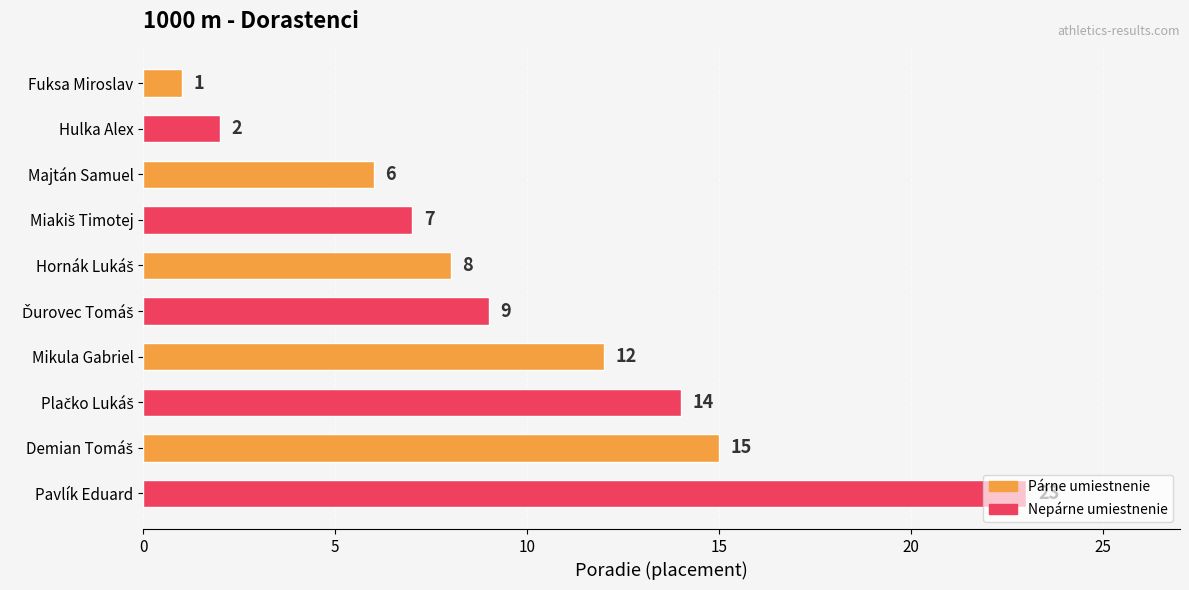

The chart shows a value of 1 at Fuksa Miroslav. True or false?

True